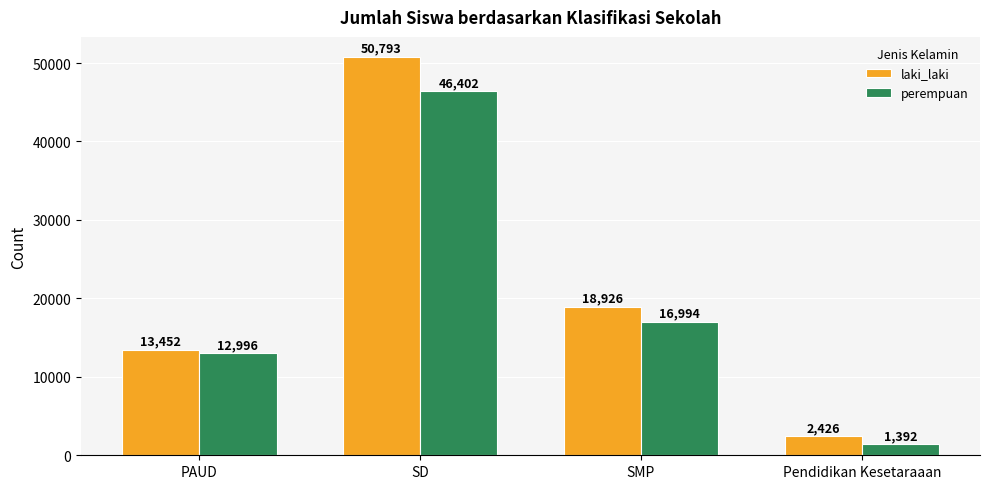

How many values in the perempuan series are below 16994?

2